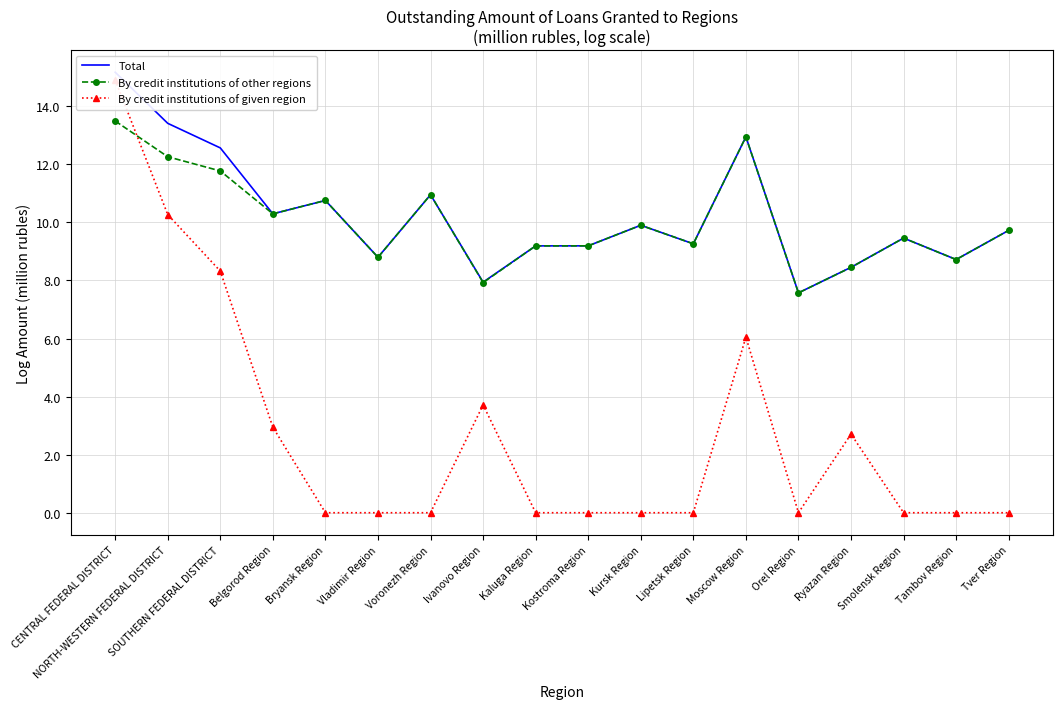

True or false: By credit institutions of given region and Total cross at least once.

False